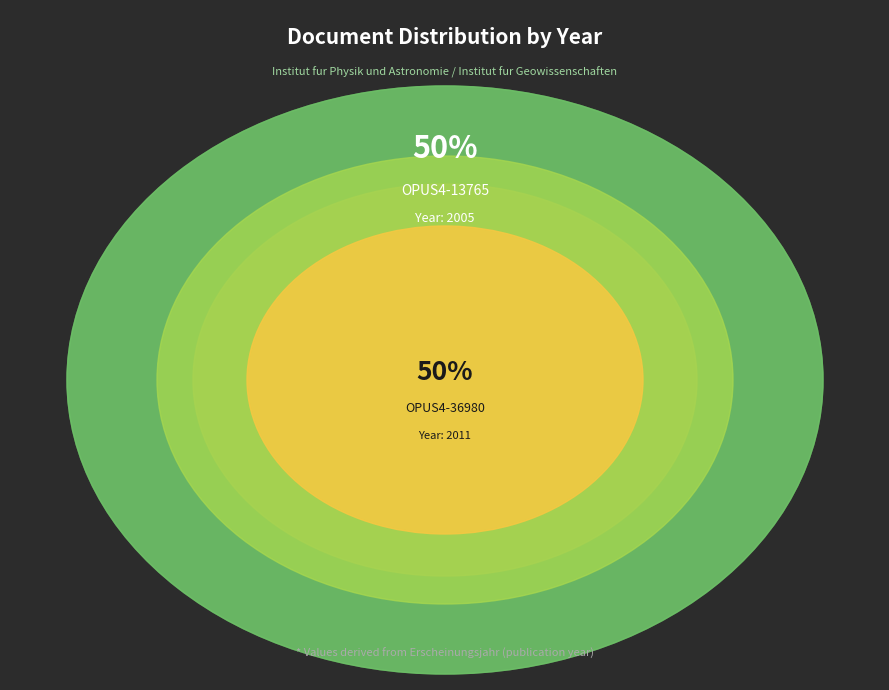

Which category has the smallest portion of the pie?

OPUS4-13765